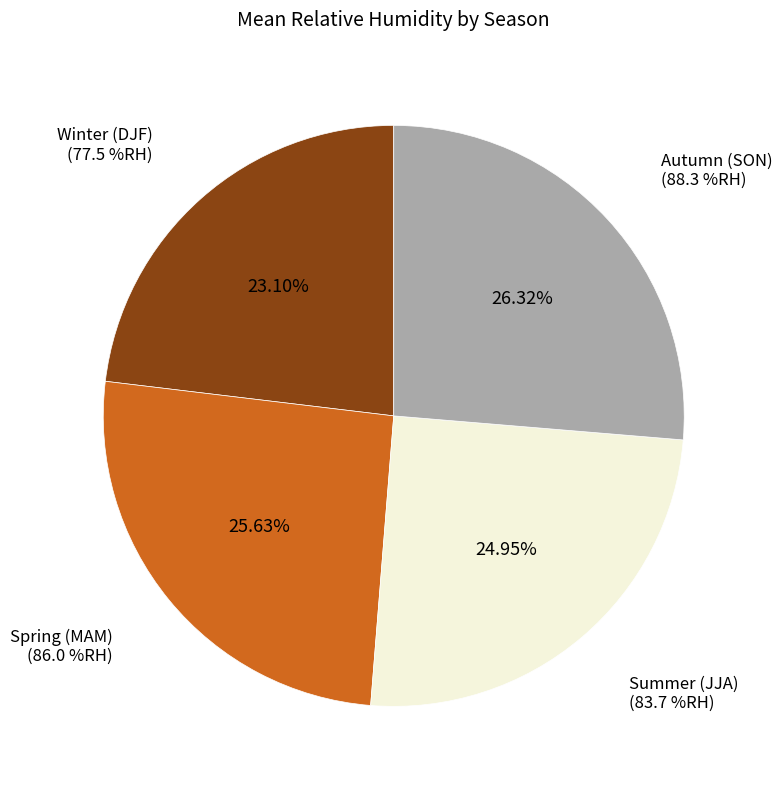

To the nearest percent, what is the difference between the largest and smallest slice percentages?

3%